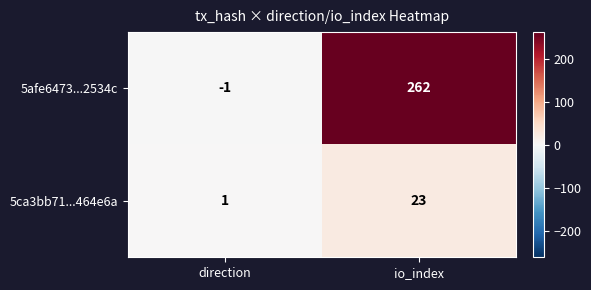

Reading left to right, extract all data points from this chart.

5afe6473...2534c: direction=-1	io_index=262
5ca3bb71...464e6a: direction=1	io_index=23